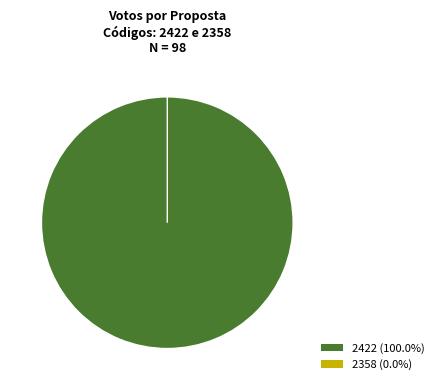

To the nearest percent, what is the difference between the 2422 and 2358 slice percentages?

100%